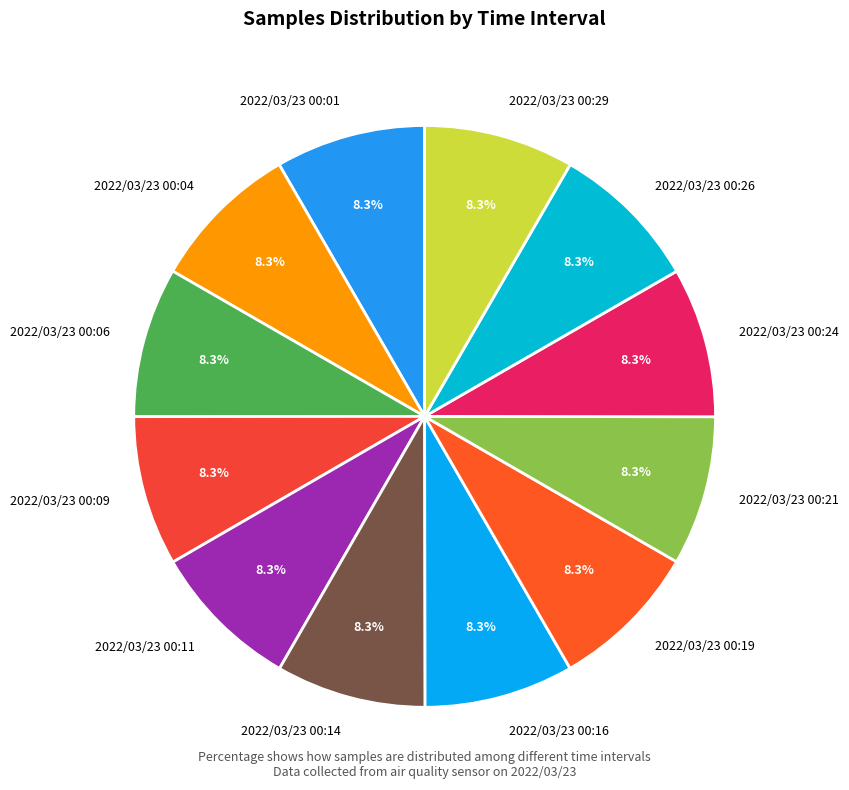

To the nearest percent, what is the combined percentage of 2022/03/23 00:26 and 2022/03/23 00:21?

17%